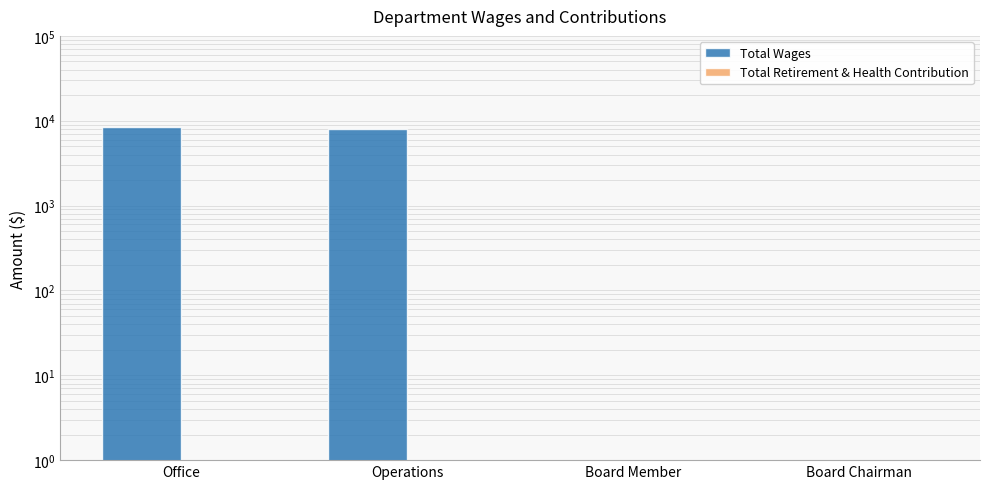

Reading left to right, what are all the values shown in this chart?

Total Wages: 8400	8070	0	0
Total Retirement & Health Contribution: 0	0	0	0